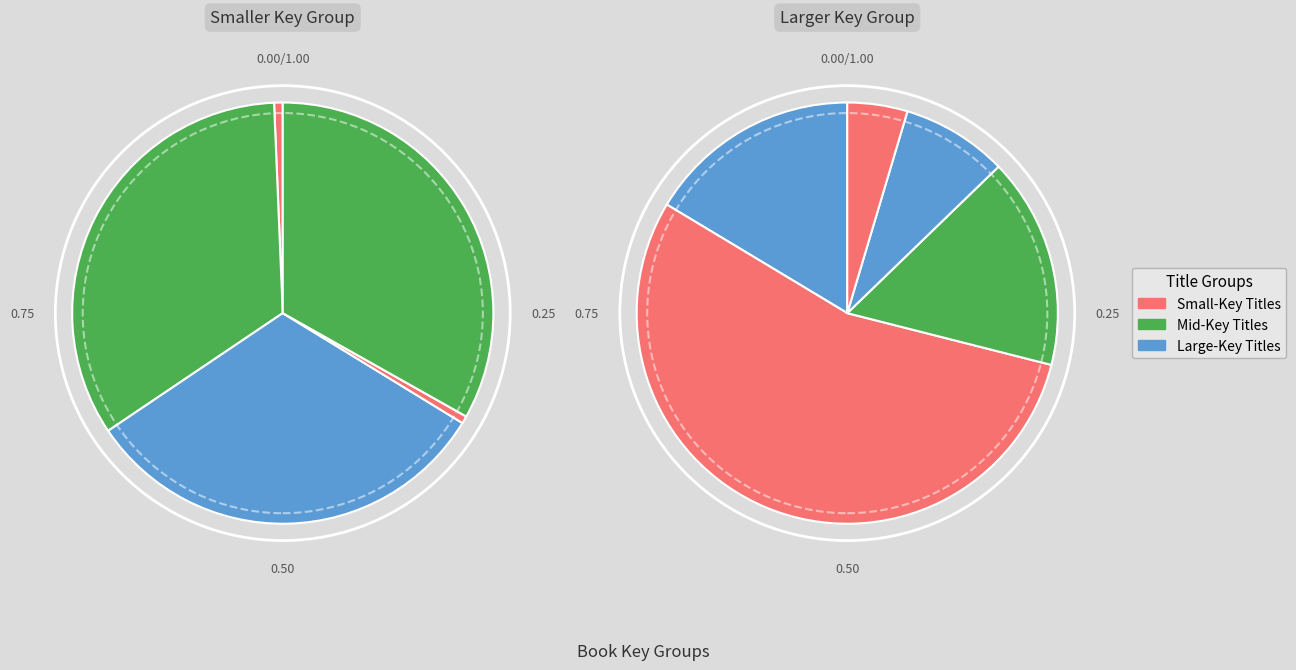

The Scythe slice represents 8% of the pie. True or false?

False